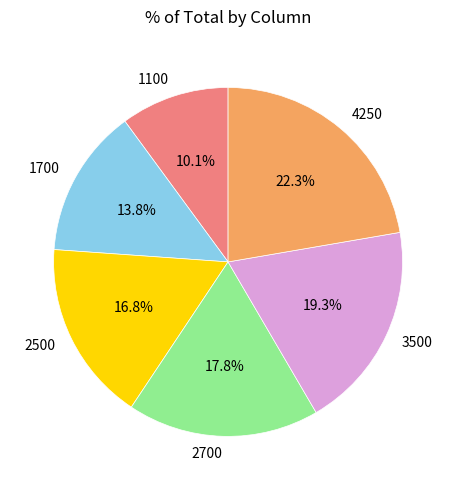

To the nearest percent, what portion does 1700 represent?

14%